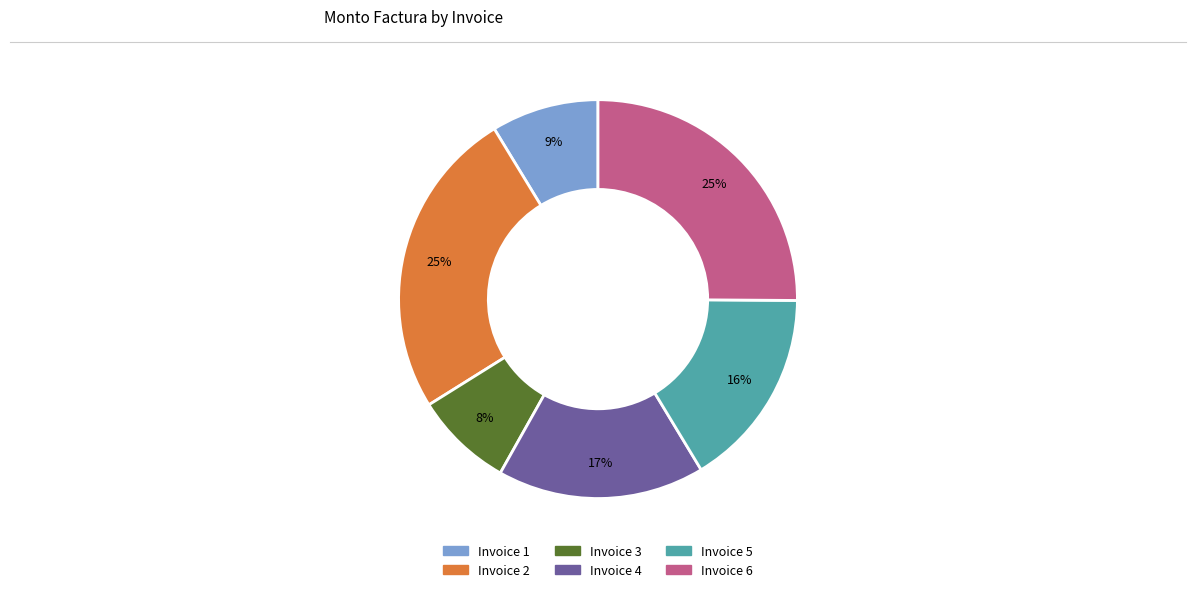

To the nearest percent, what is the average slice percentage?

17%